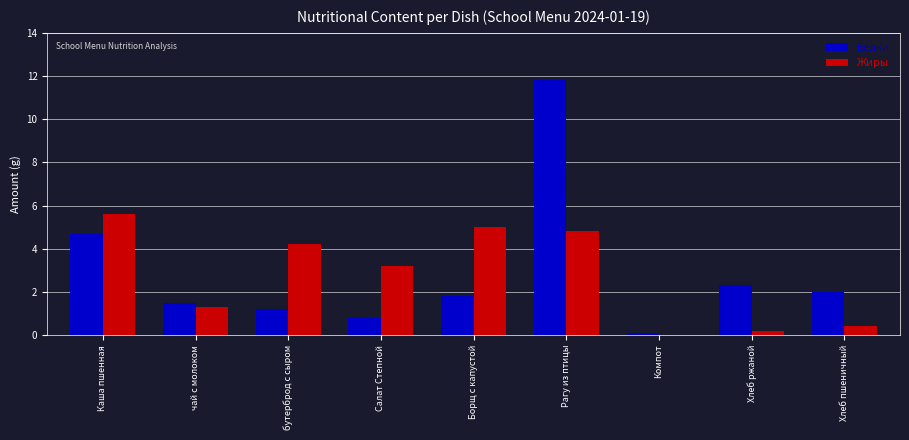

True or false: Белки has a value of 1.2 at бутерброд с сыром.

True